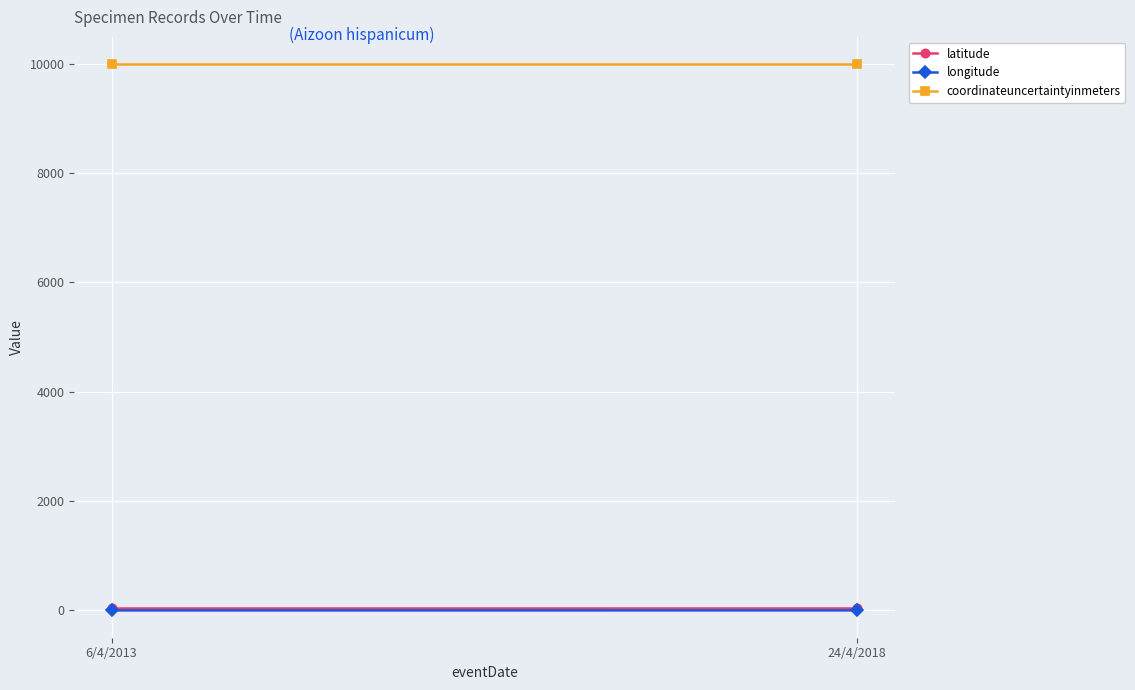

What is the maximum value for latitude?

37.1